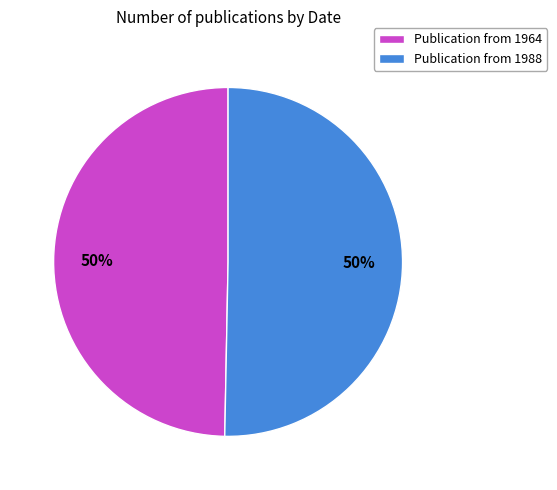

What percentage is the Publication from 1964 slice, to the nearest percent?

50%